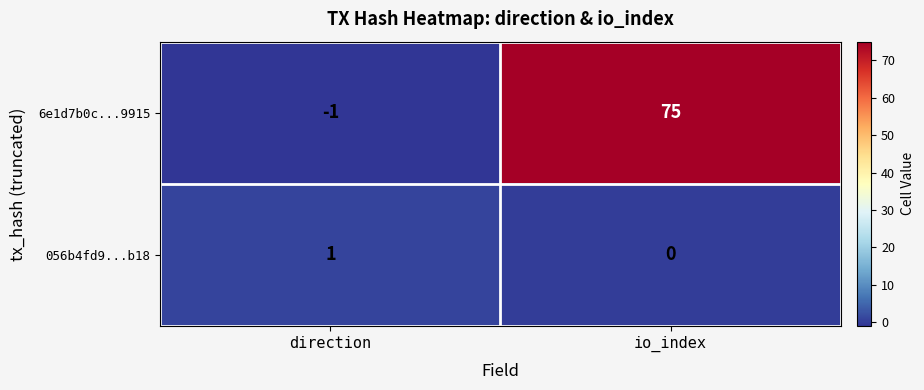

Which series has the widest spread of values?

6e1d7b0c...9915